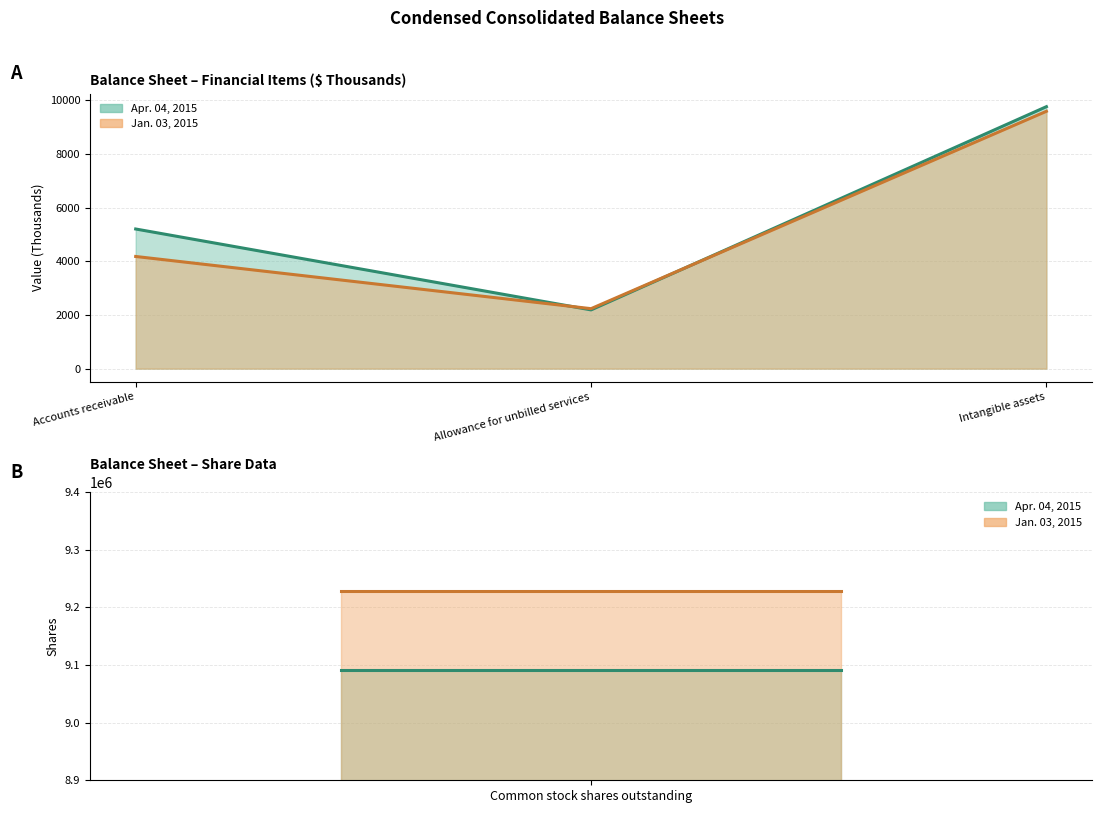

Is it true that Apr. 04, 2015 equals 9756 at Intangible assets?

True